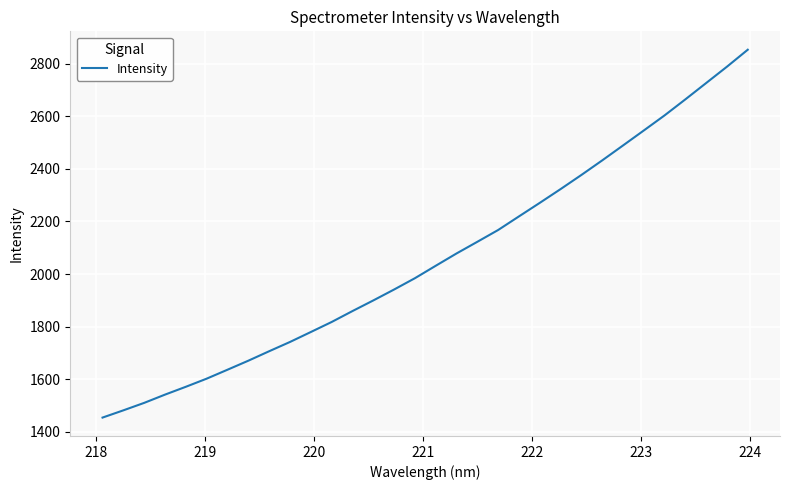

What is the greatest value displayed?

2853.1